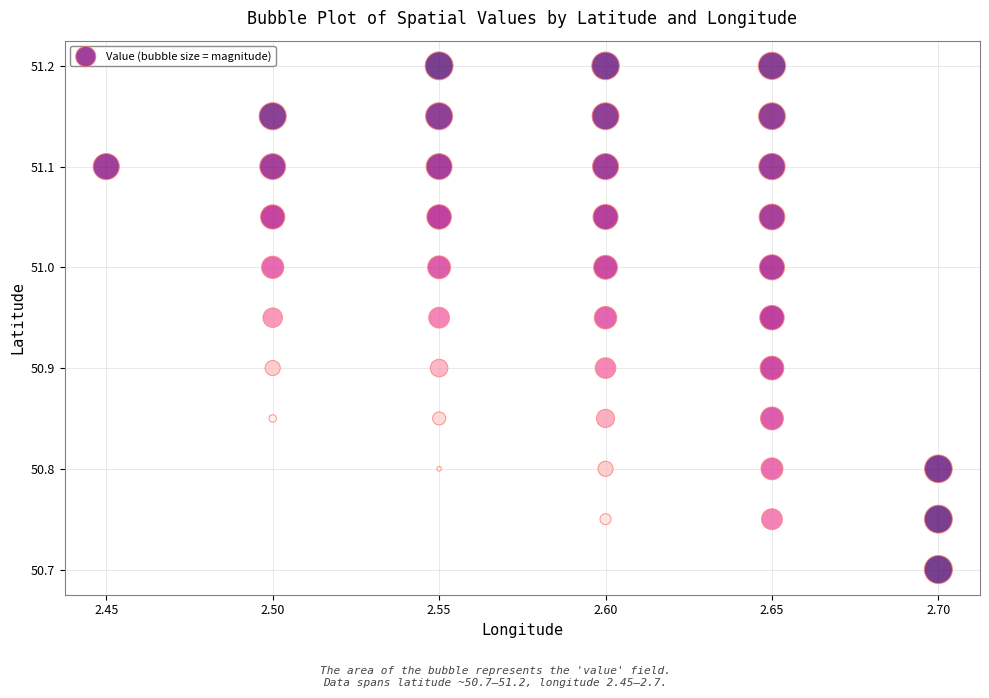

What Y value in the scatter plot is closest to 50?

50.7